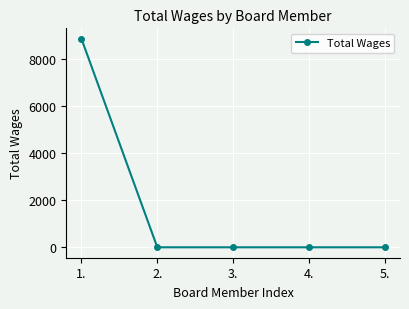

What is the label of the 1st point from the left?

1.